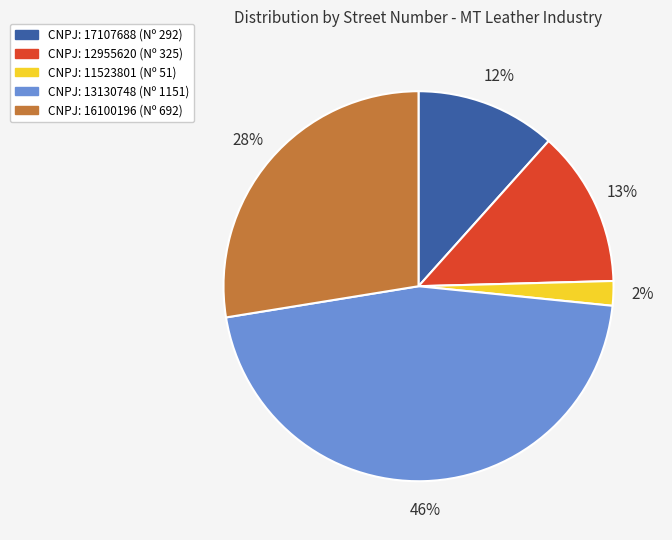

To the nearest percent, what is the difference between the largest and smallest slice percentages?

44%